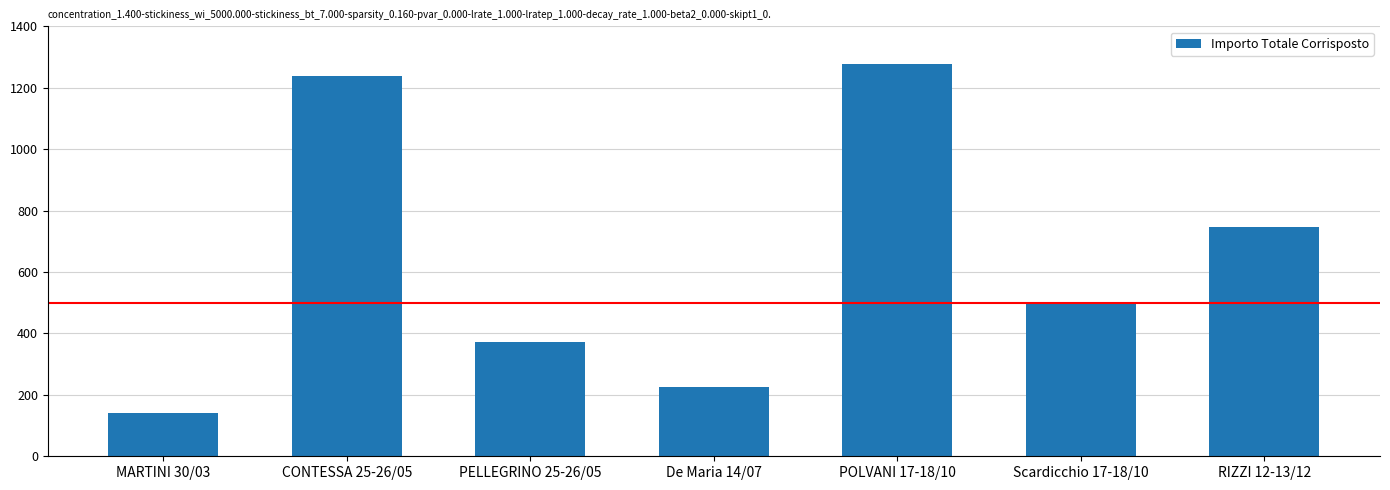

Are the bars grouped side by side (vs. stacked)?

No